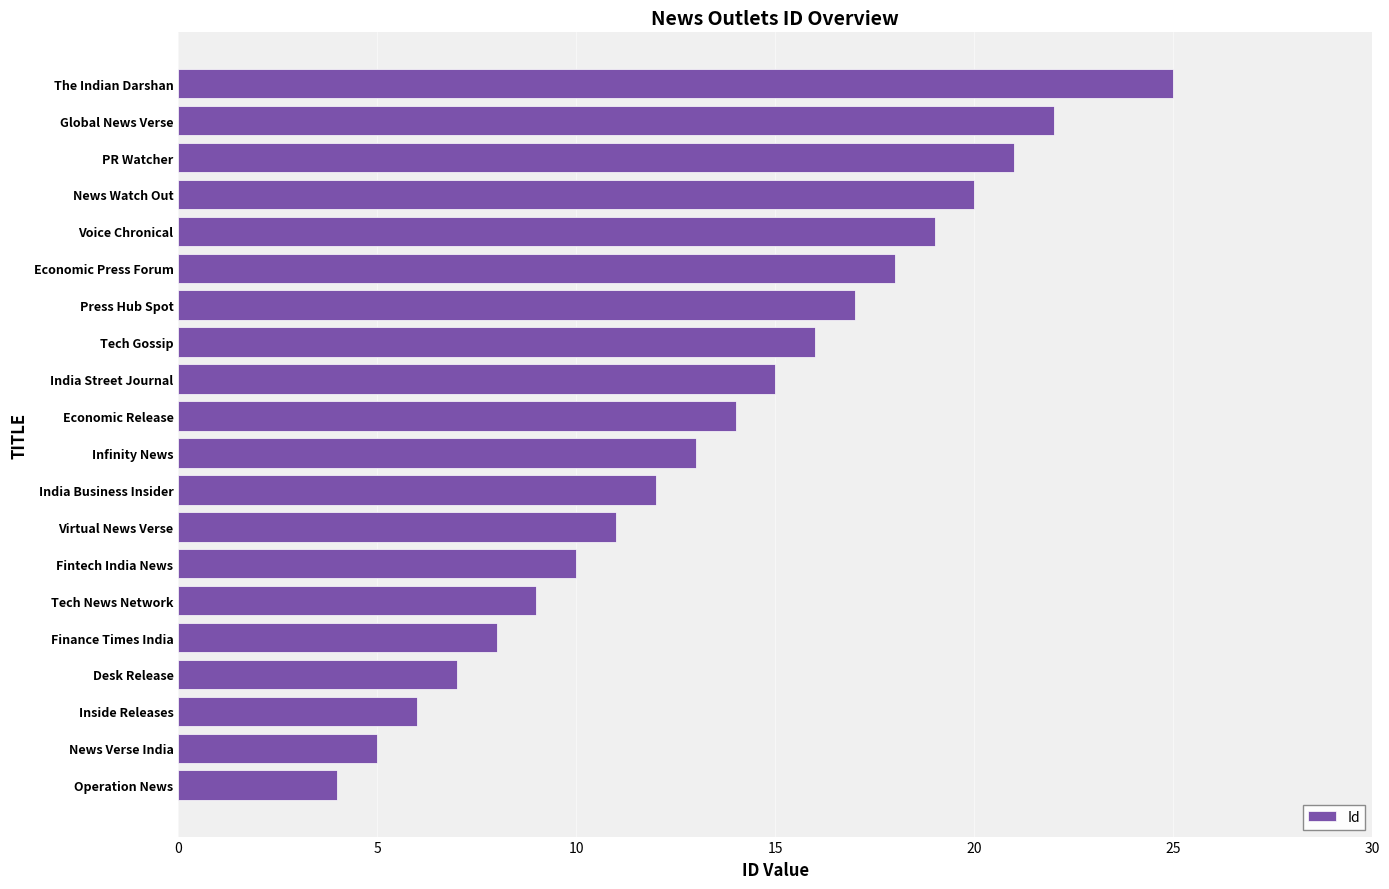

What is the average value?

14